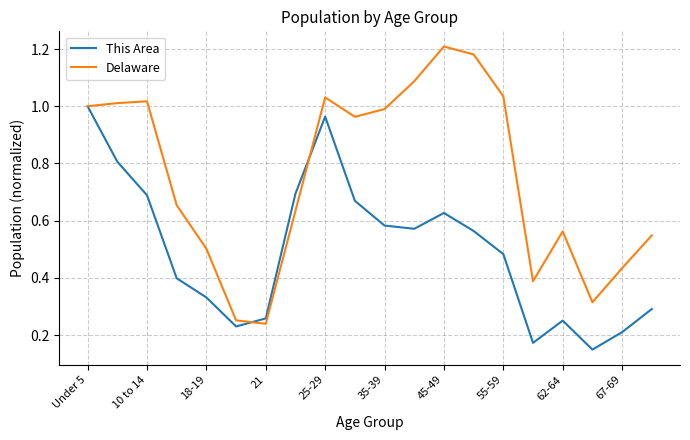

Which series has the largest total across all categories?

Delaware